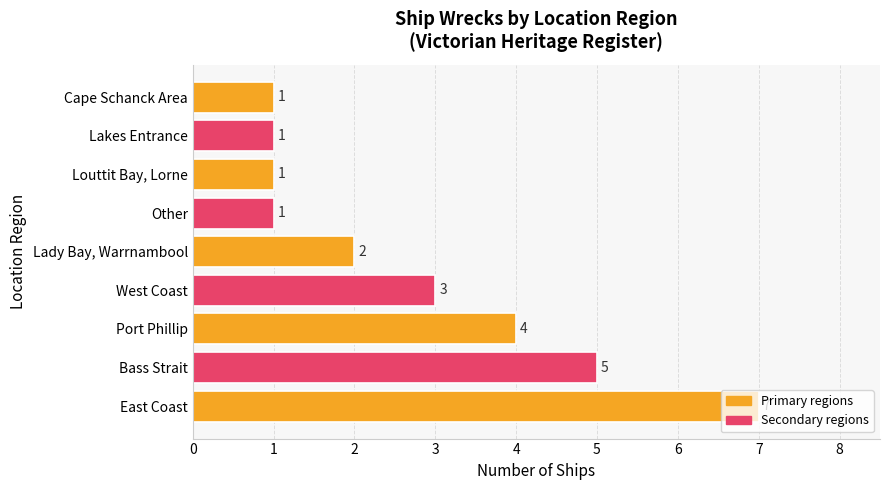

How many values are between 1 and 4?

7